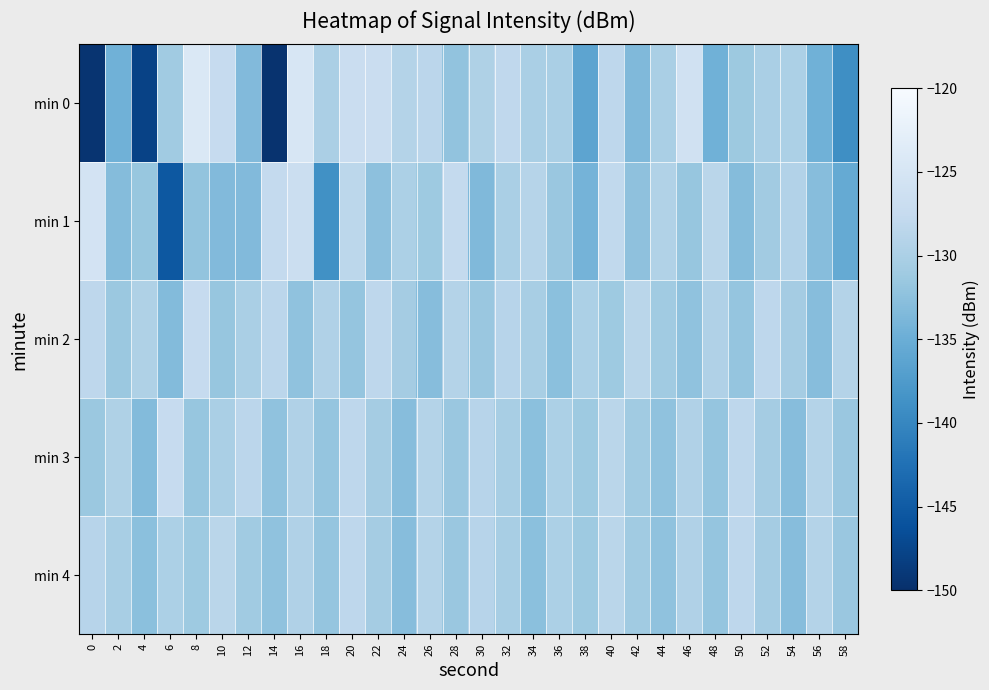

What is the difference between the highest and lowest values at 28?

4.4